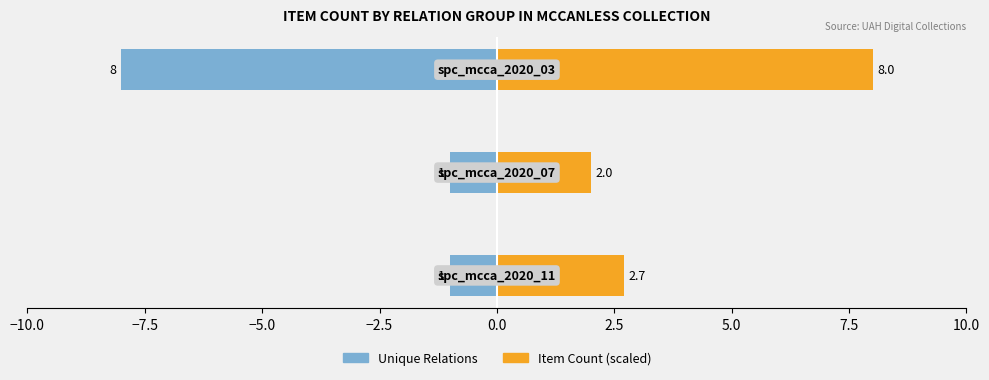

What is the value of the Item Count (scaled) bar at the 2nd from the left?

2.0